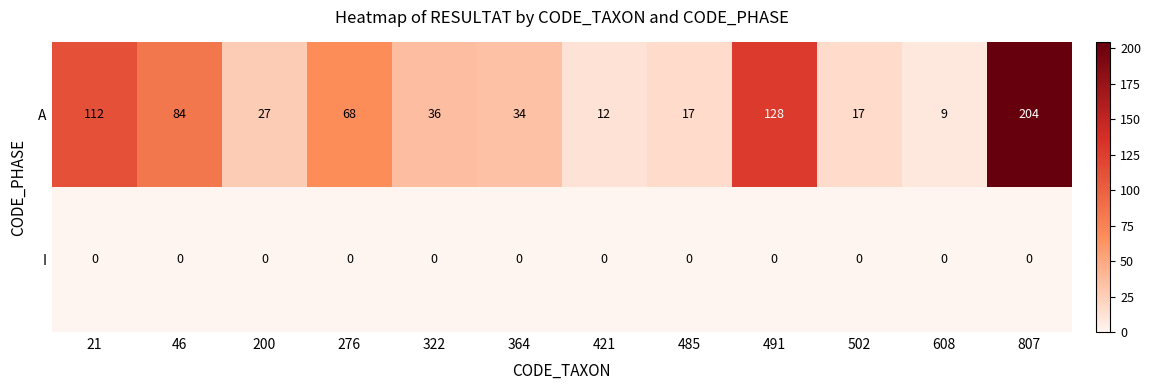

Which label corresponds to the largest value in the chart?

807